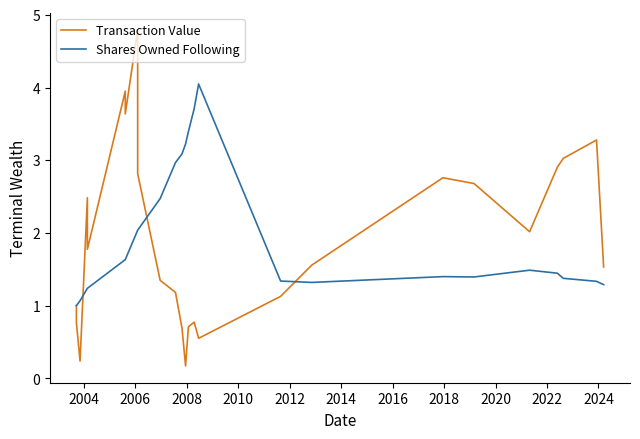

What is the difference between the maximum and minimum values in the Shares Owned Following series?

3.0